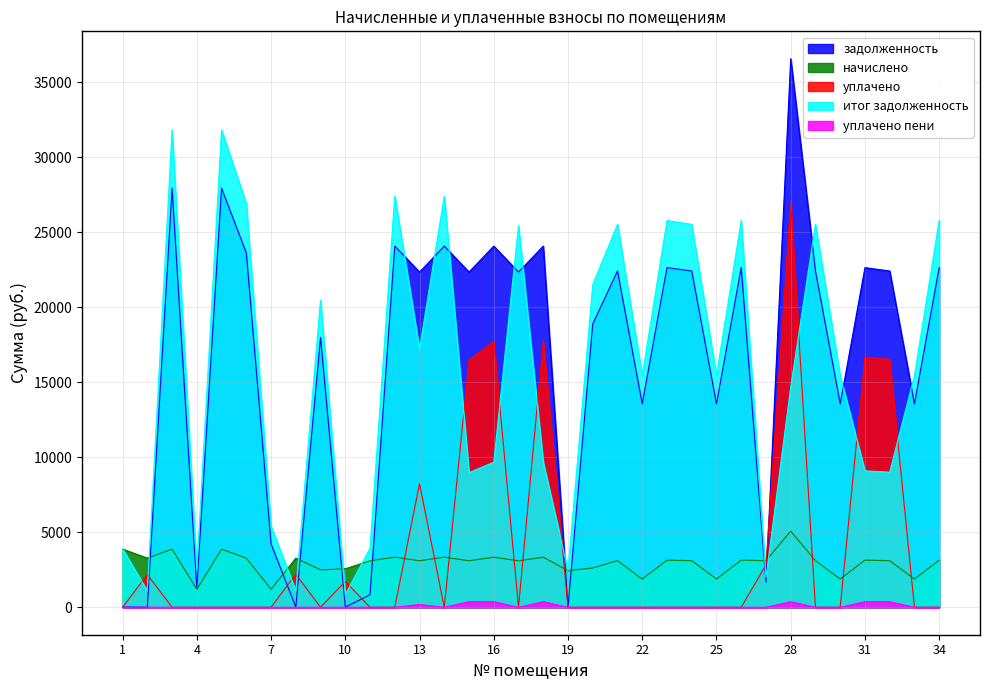

True or false: задолженность has a value of 31908.6 at 12.

False